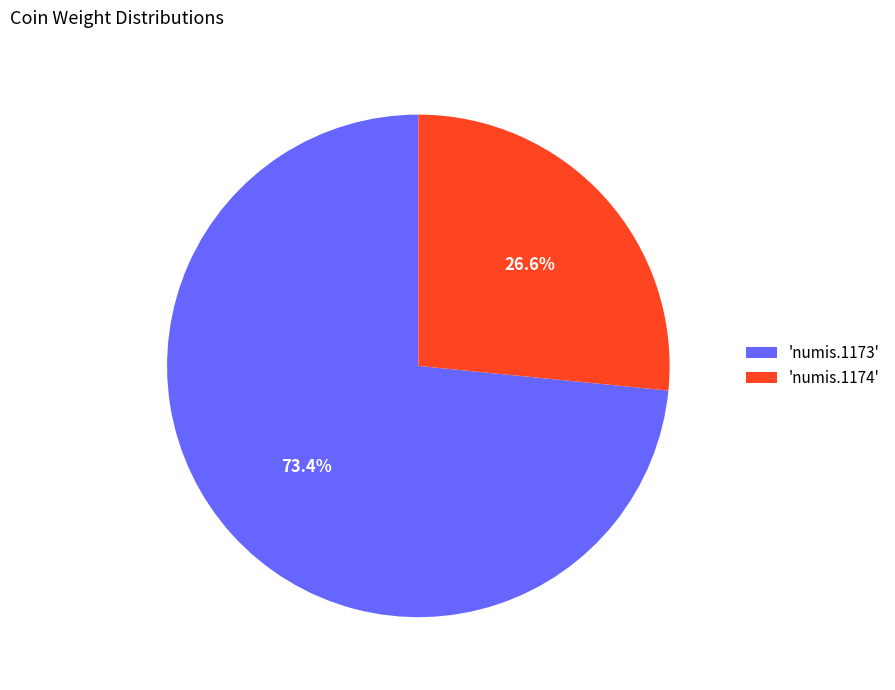

Does any single category account for the majority?

Yes